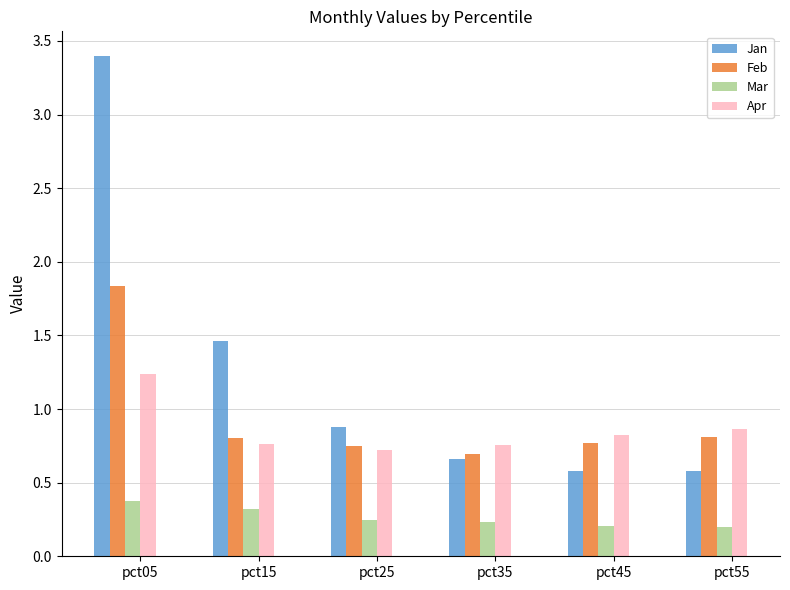

What is the highest value of the Jan series?

3.4